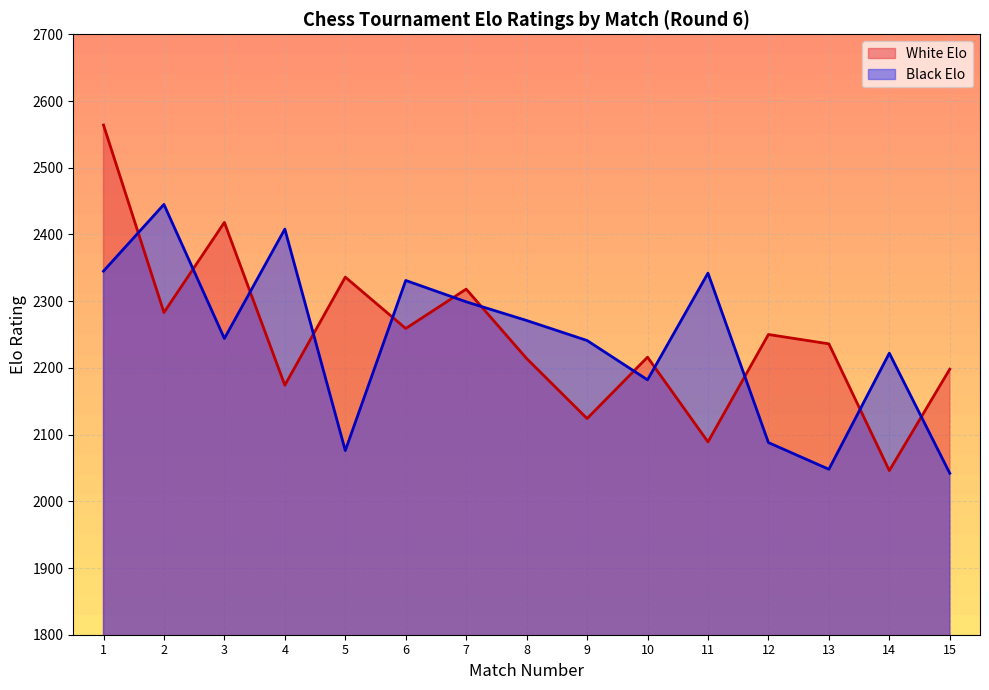

True or false: MAD has a value of 3403 at Anton Guijarro David.

False